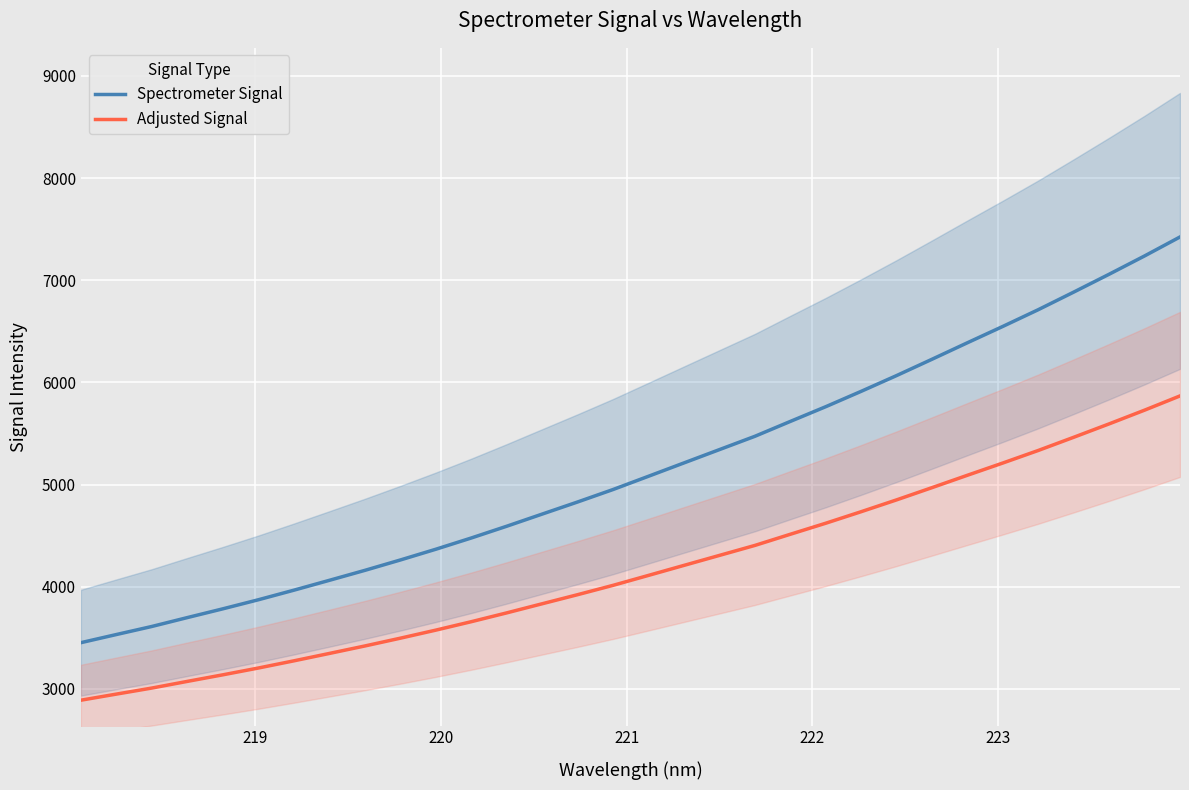

What is the value of the Spectrometer Signal point at the 18th from the left?

5212.3